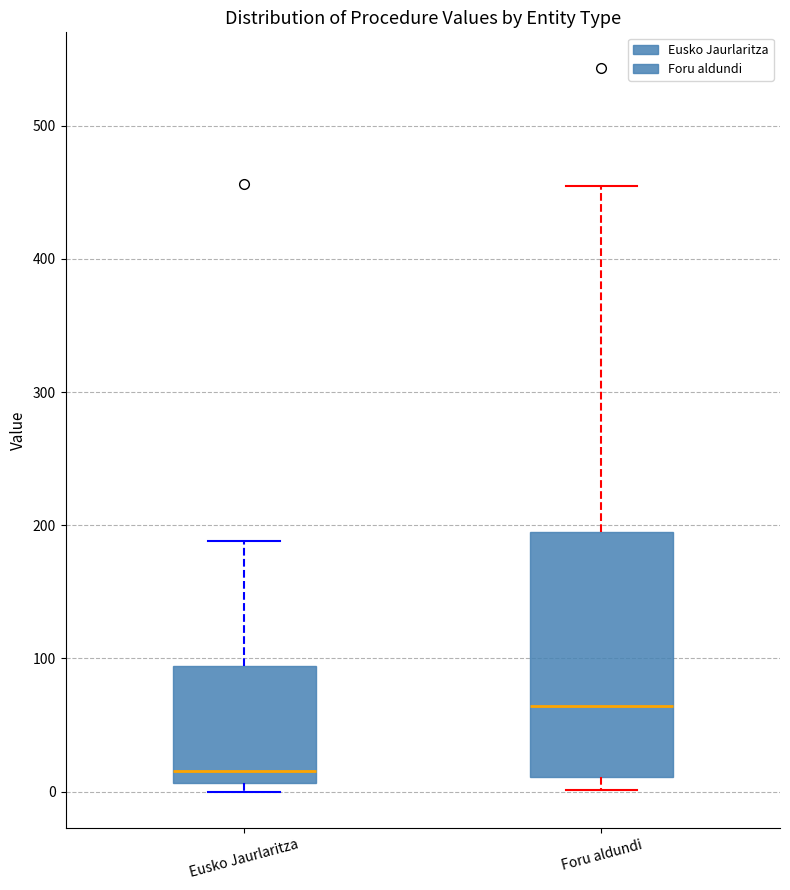

Reading left to right, read every box against the y-axis: the position of its median line, the range the box covers, and the ends of its whiskers. The values are not printed on the chart, so give them approximately, as read against the axis.

Eusko Jaurlaritza: median 20, box 10 to 90, whiskers 0 to 190
Foru aldundi: median 60, box 10 to 190, whiskers 0 to 460